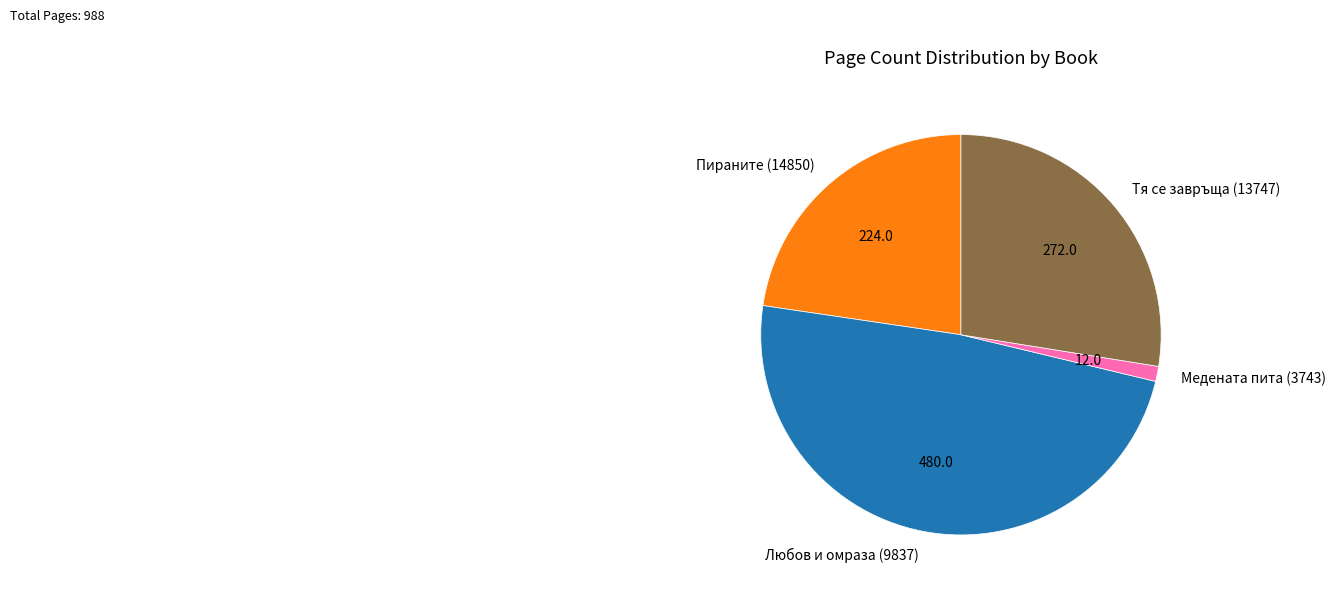

The Пираните (14850) slice represents 17% of the pie. True or false?

False